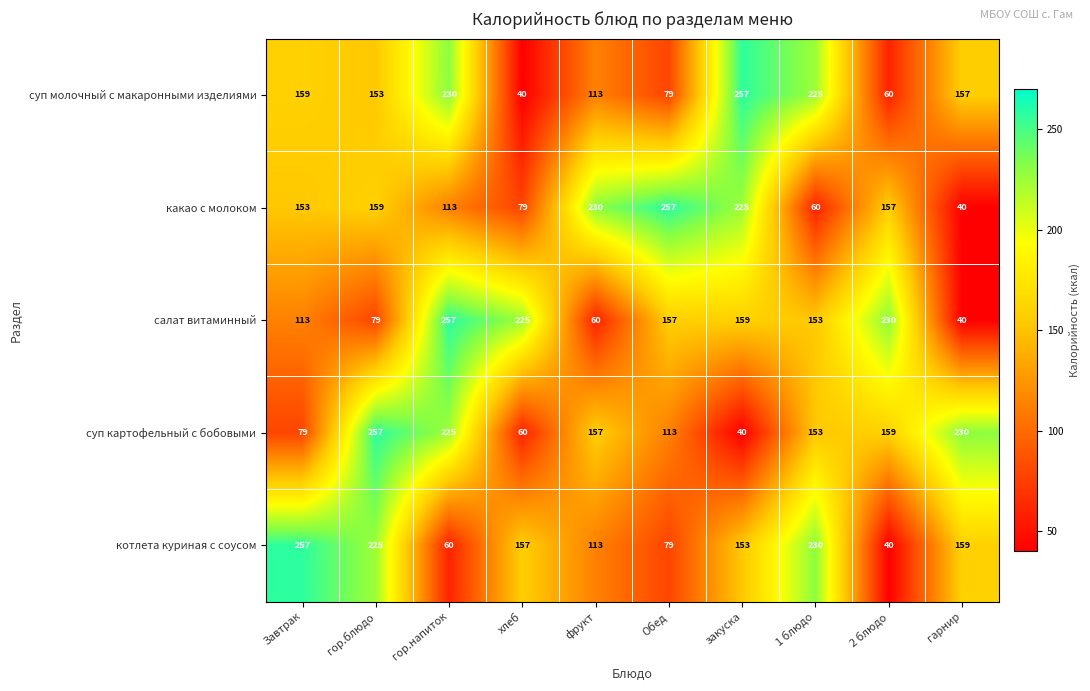

The value of суп картофельный с бобовыми at гарнир is 230. True or false?

True